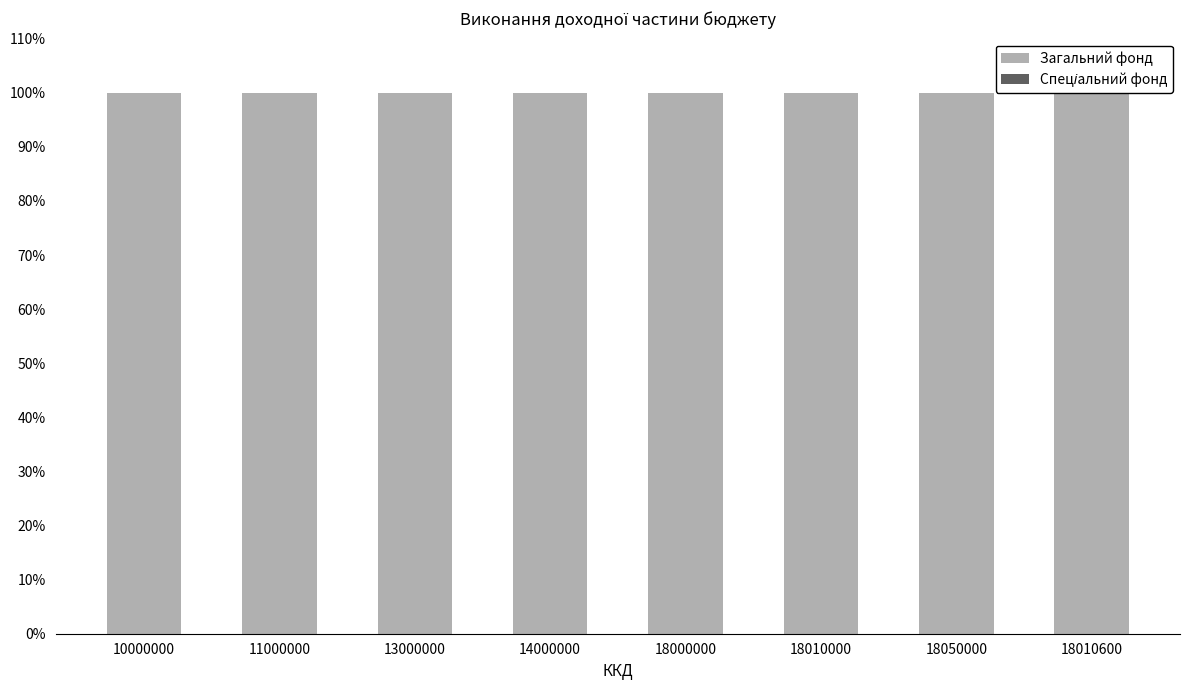

How many values in the Загальний фонд series are below 100?

1